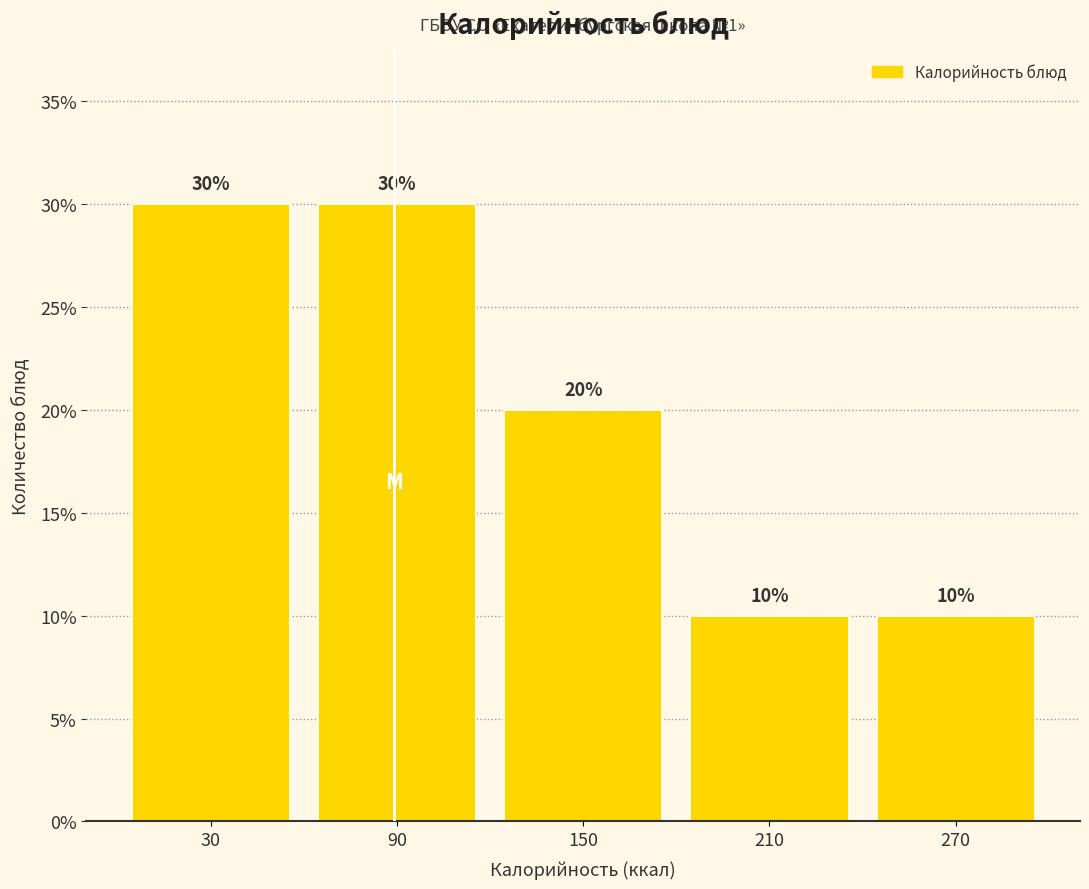

Reading left to right, transcribe this chart: for each bar, give the range it covers on the x-axis and its height.

0 to 60: 30
60 to 120: 30
120 to 180: 20
180 to 240: 10
240 to 300: 10